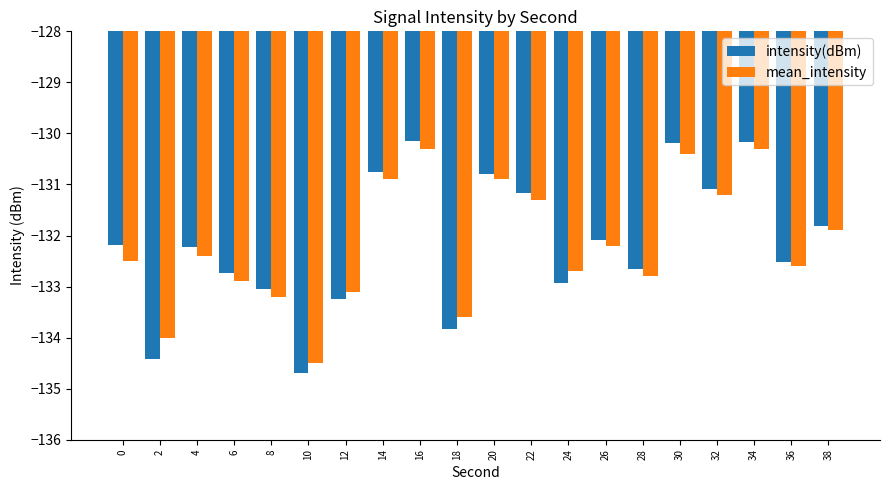

Does the chart contain stacked bars?

No